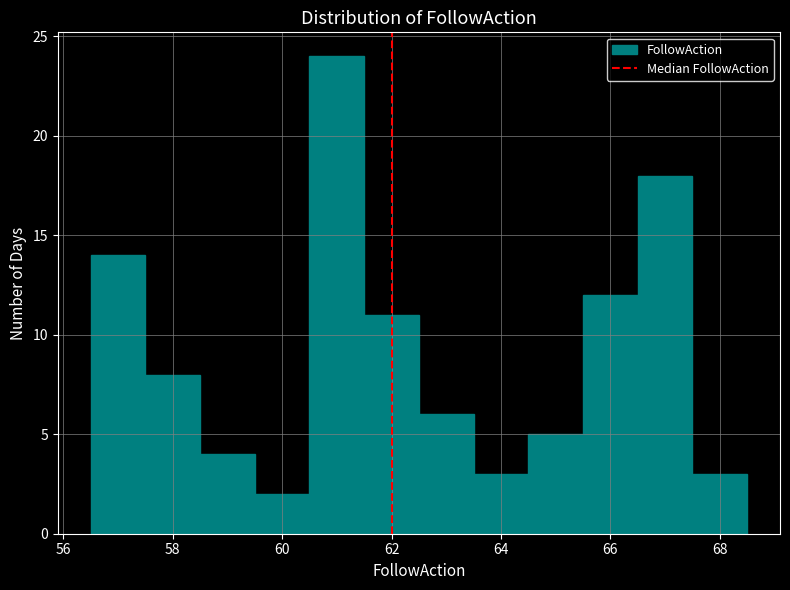

Reading left to right, list every bar in this chart as the range it spans on the x-axis followed by its height. Neither the bar edges nor the heights are printed on the chart, so give them approximately, as read against the axes.

56.5 to 57.5: 14
57.5 to 58.5: 8
58.5 to 59.5: 4
59.5 to 60.5: 2
60.5 to 61.5: 24
61.5 to 62.5: 11
62.5 to 63.5: 6
63.5 to 64.5: 3
64.5 to 65.5: 5
65.5 to 66.5: 12
66.5 to 67.5: 18
67.5 to 68.5: 3